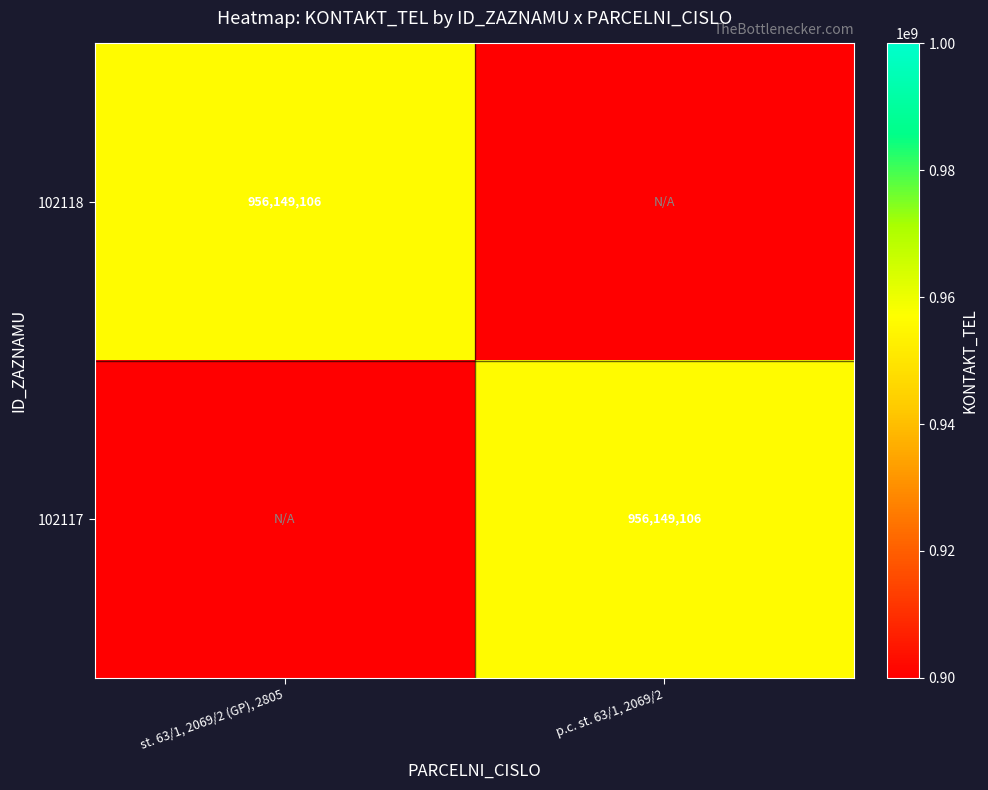

What is the spread (max minus min) of values at st. 63/1, 2069/2 (GP), 2805?

956149106